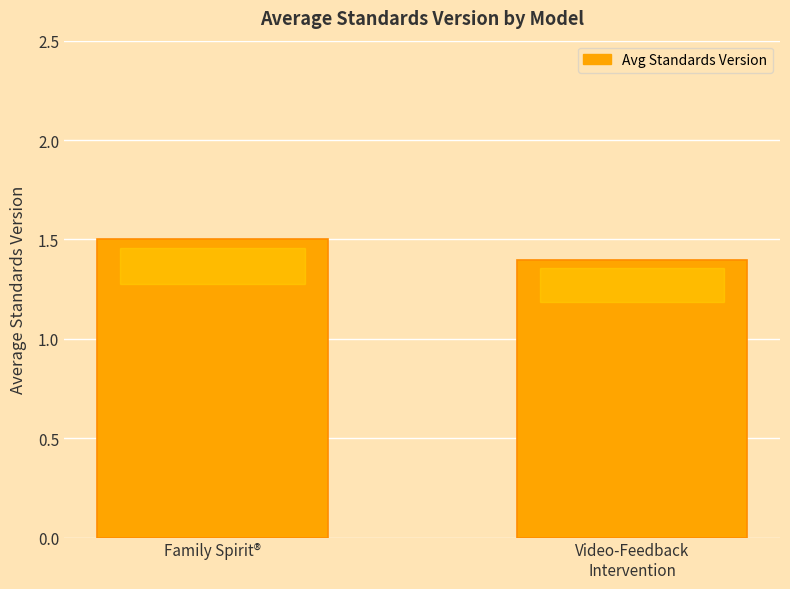

What is the difference between the maximum and minimum values?

0.1